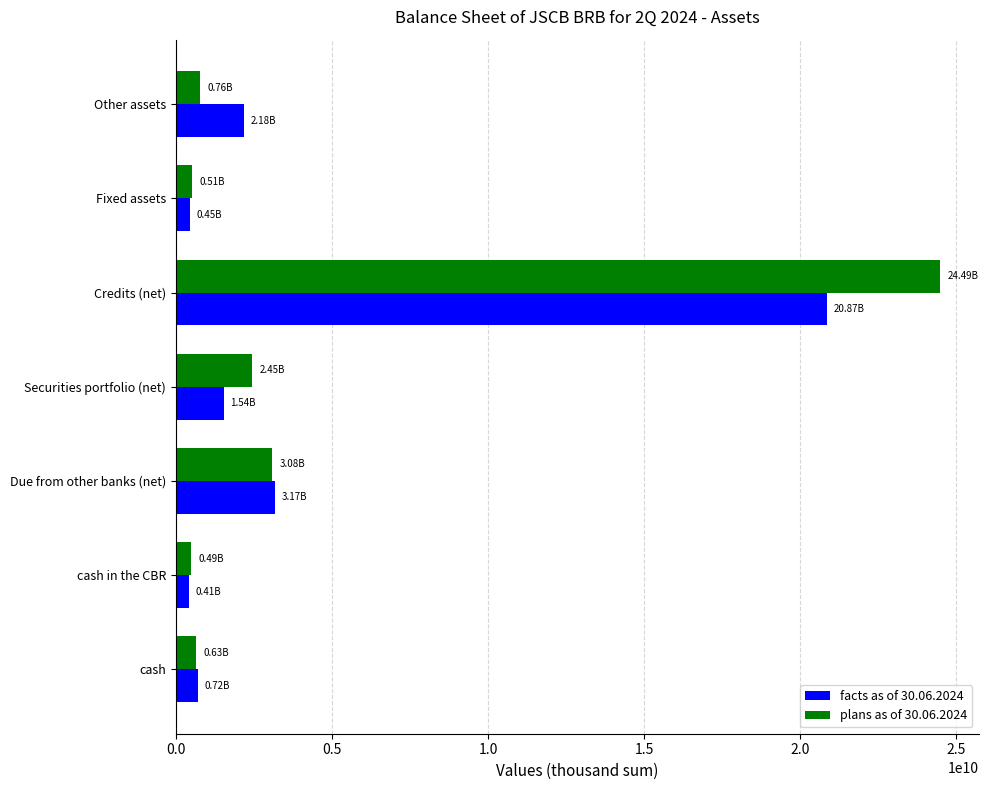

What is the total value across all series at Credits (net)?

45362226132.2